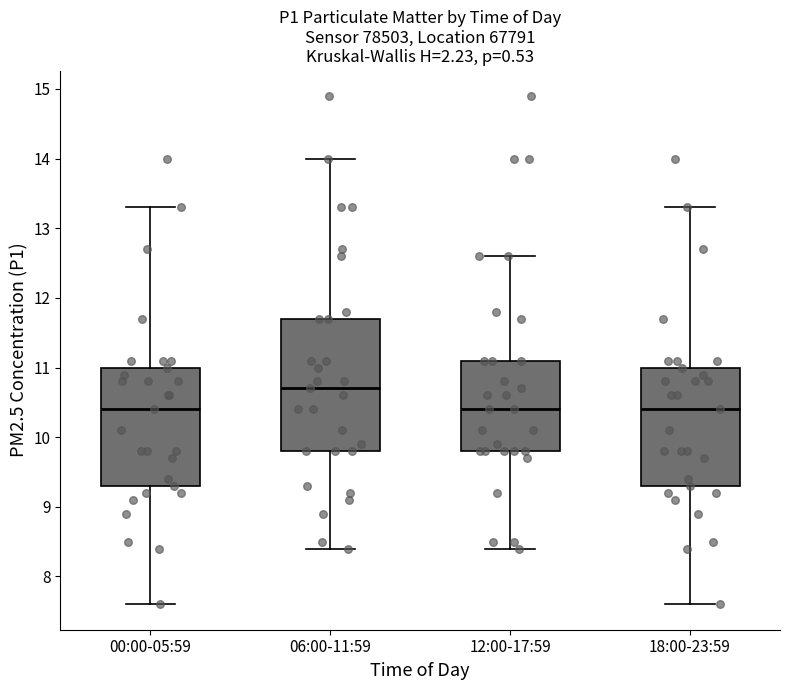

Where does the lower whisker of the box for 18:00-23:59 end on the y-axis? The values are not printed on the chart, so give them approximately, as read against the axis.

7.6